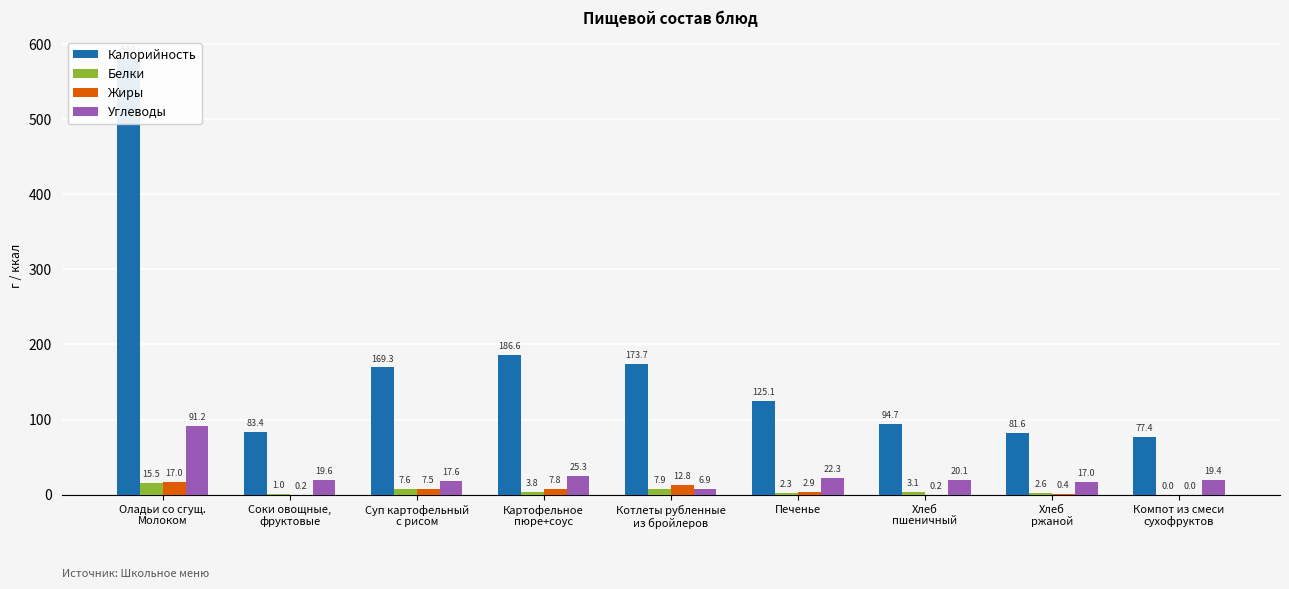

What are all the series names shown in the legend?

Калорийность, Белки, Жиры, Углеводы